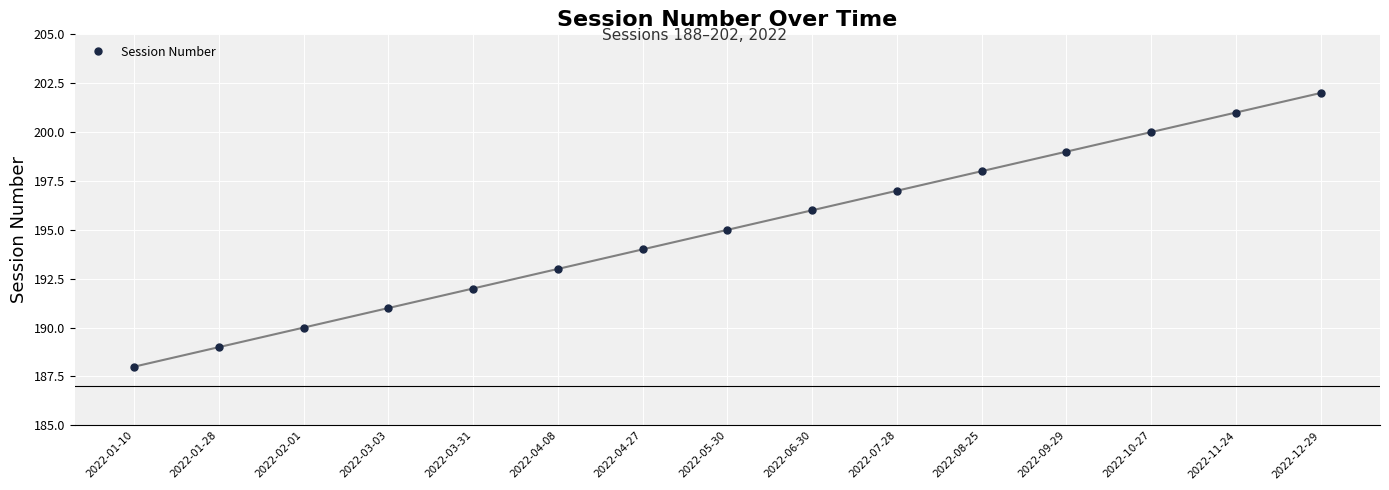

The value at 2022-06-30 is 196. True or false?

True